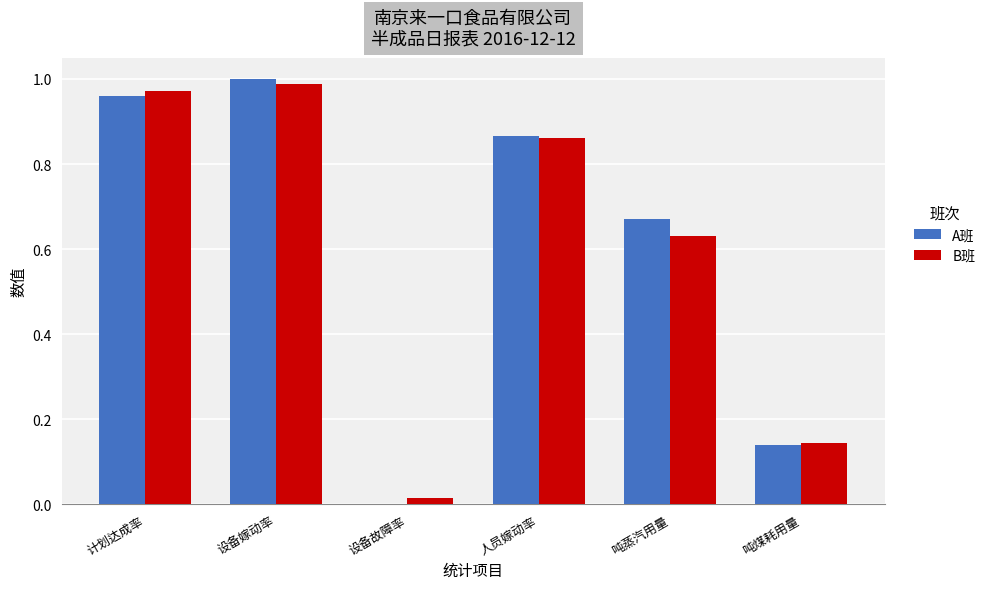

At which category is the sum across all series the highest?

设备嫁动率